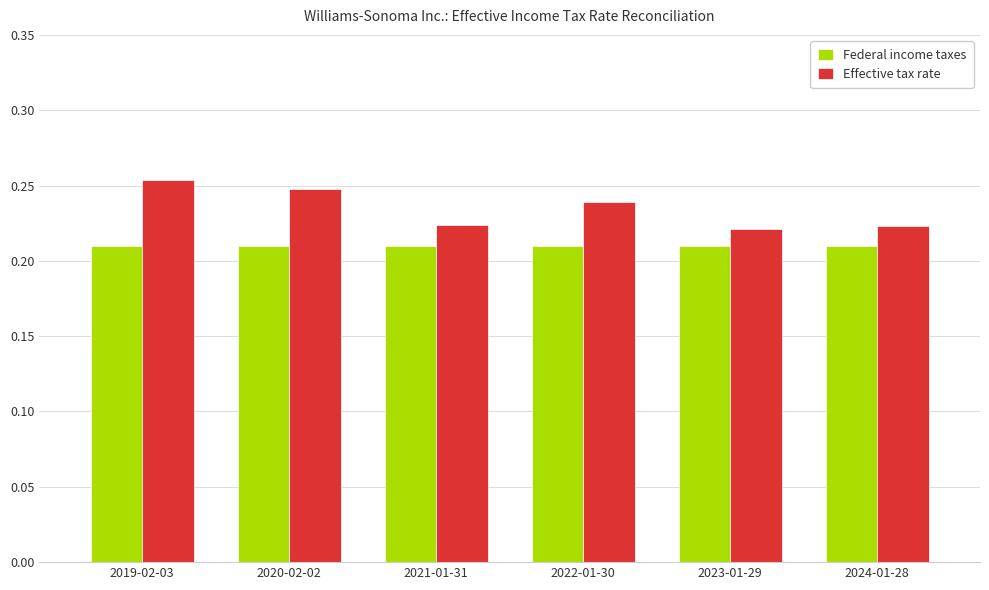

How many bars are there in each group?

2